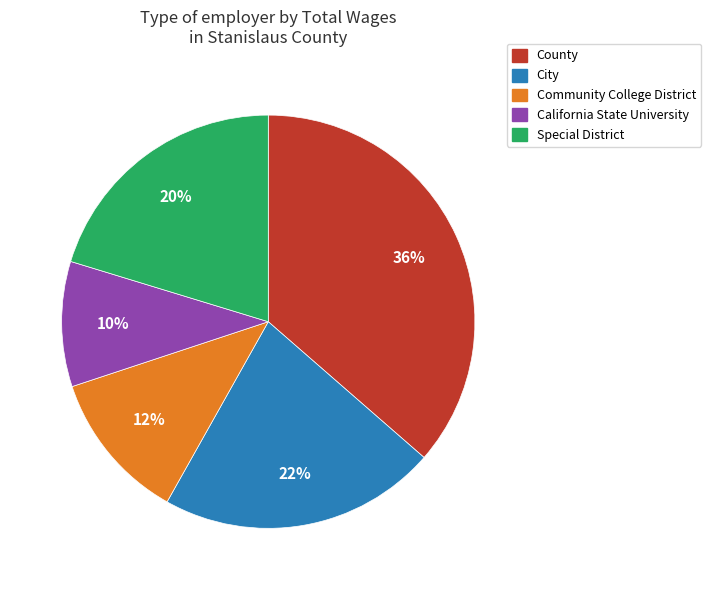

To the nearest percent, what percentage of the pie is County?

36%